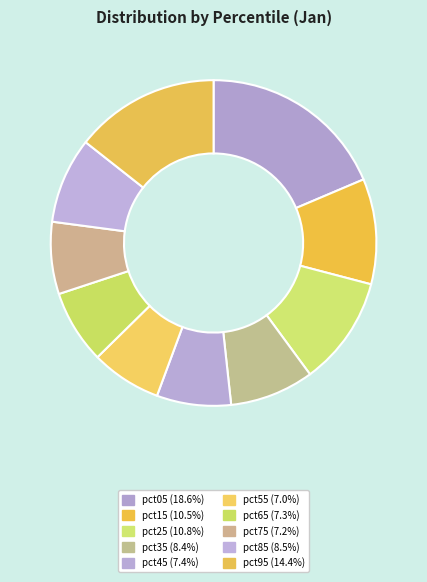

How much of the chart is everything except pct55?

93.0%